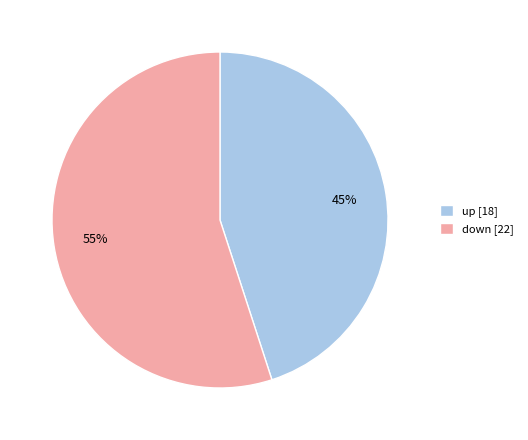

How many slices are in this pie chart?

2